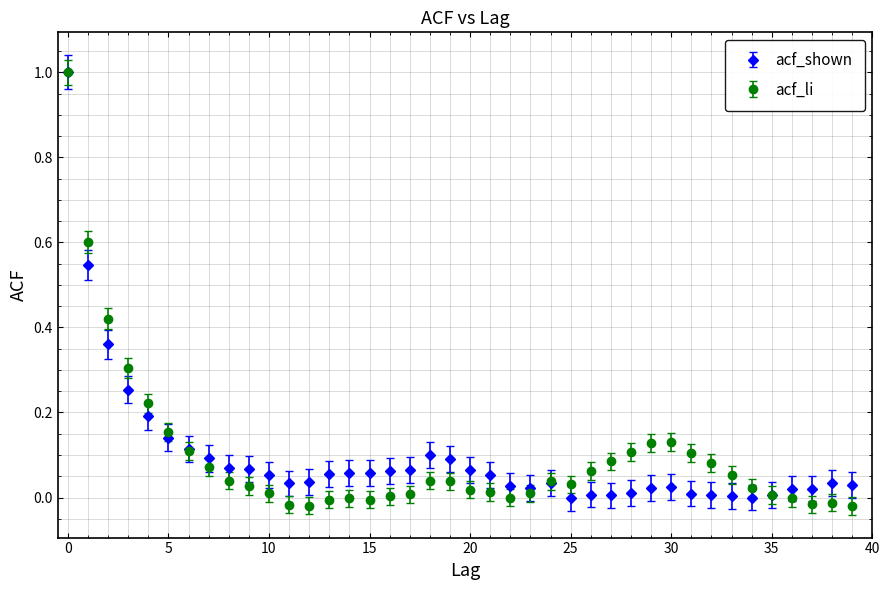

What is the maximum value for acf_li?

1.0